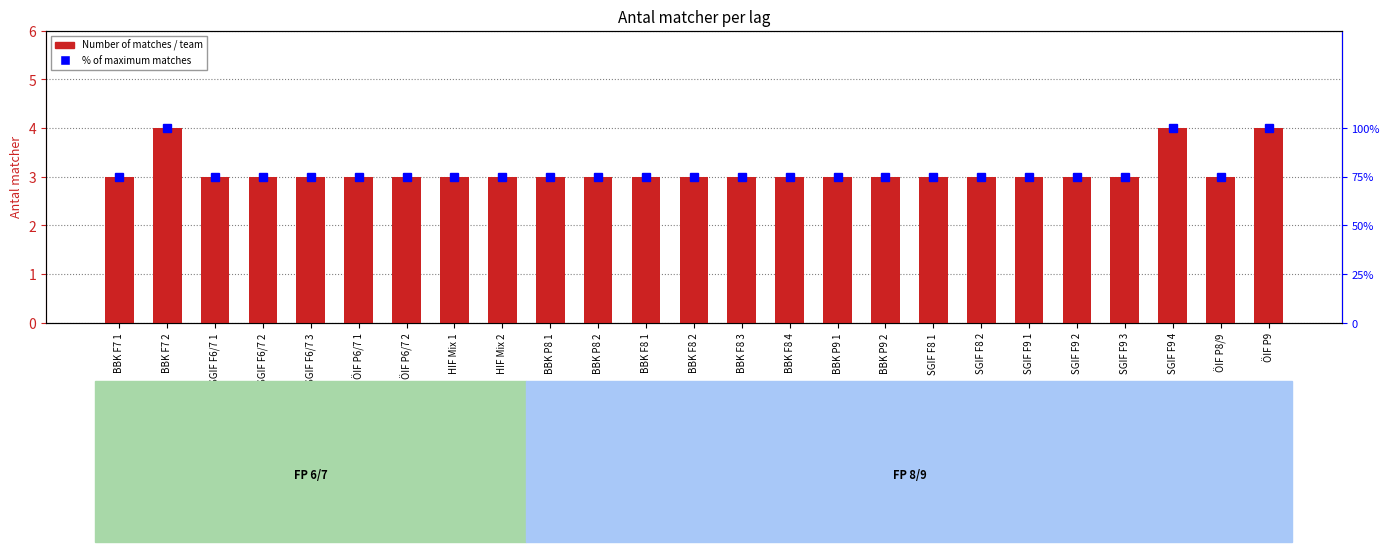

At how many categories does at least one series exceed 29?

25